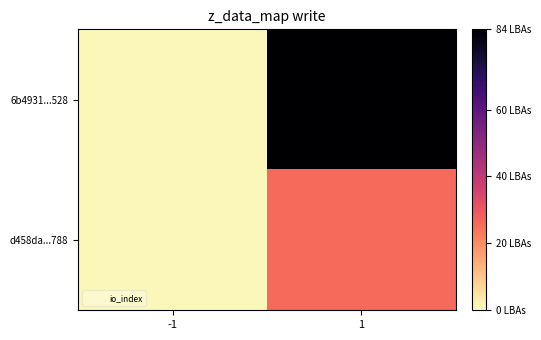

At which category is the sum across all series the highest?

1